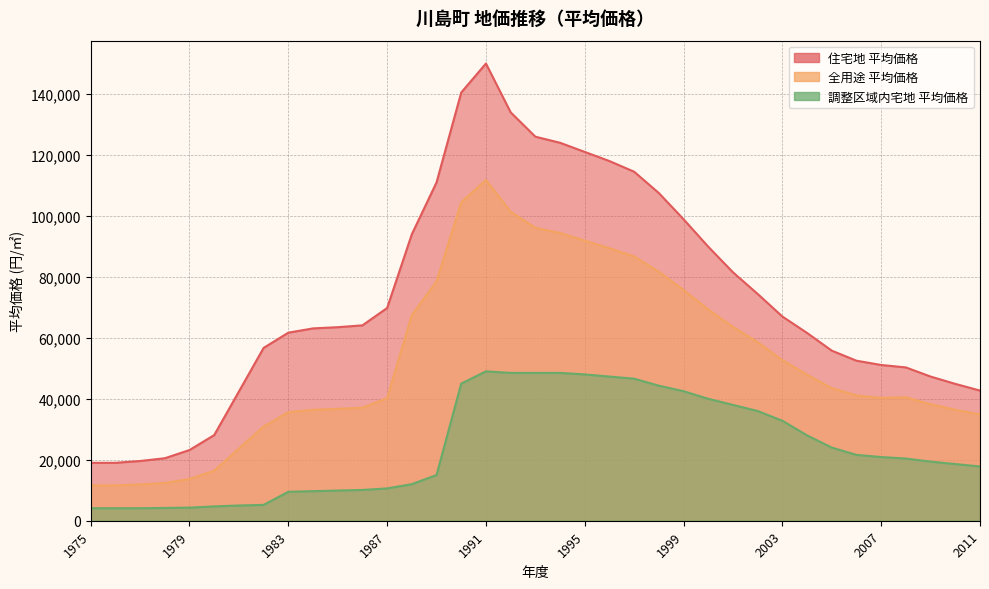

What is the spread (max minus min) of values at 1989?

96000